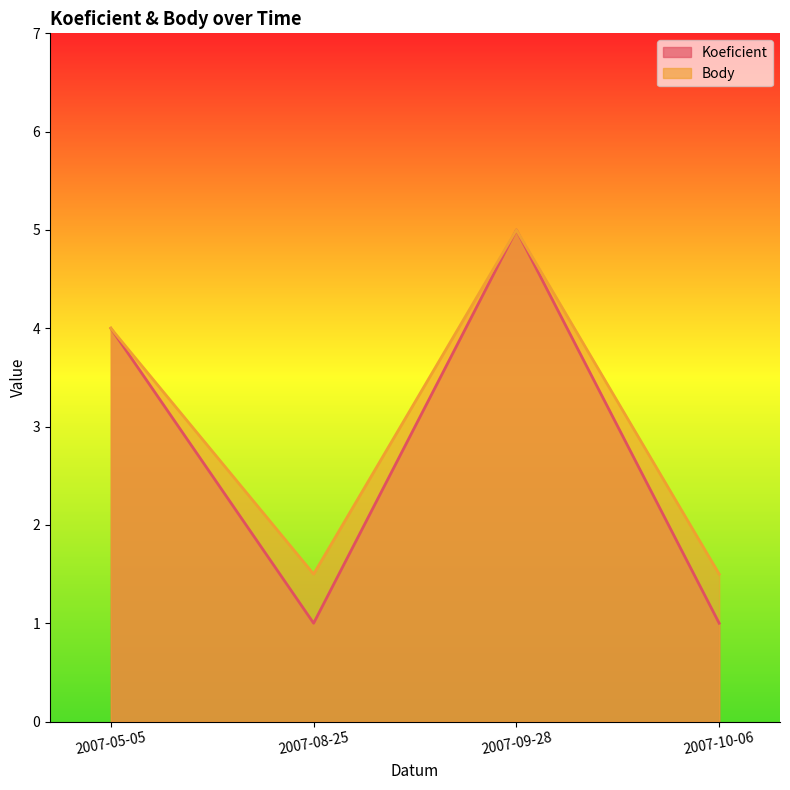

Does the chart display data point markers on the line(s)?

No